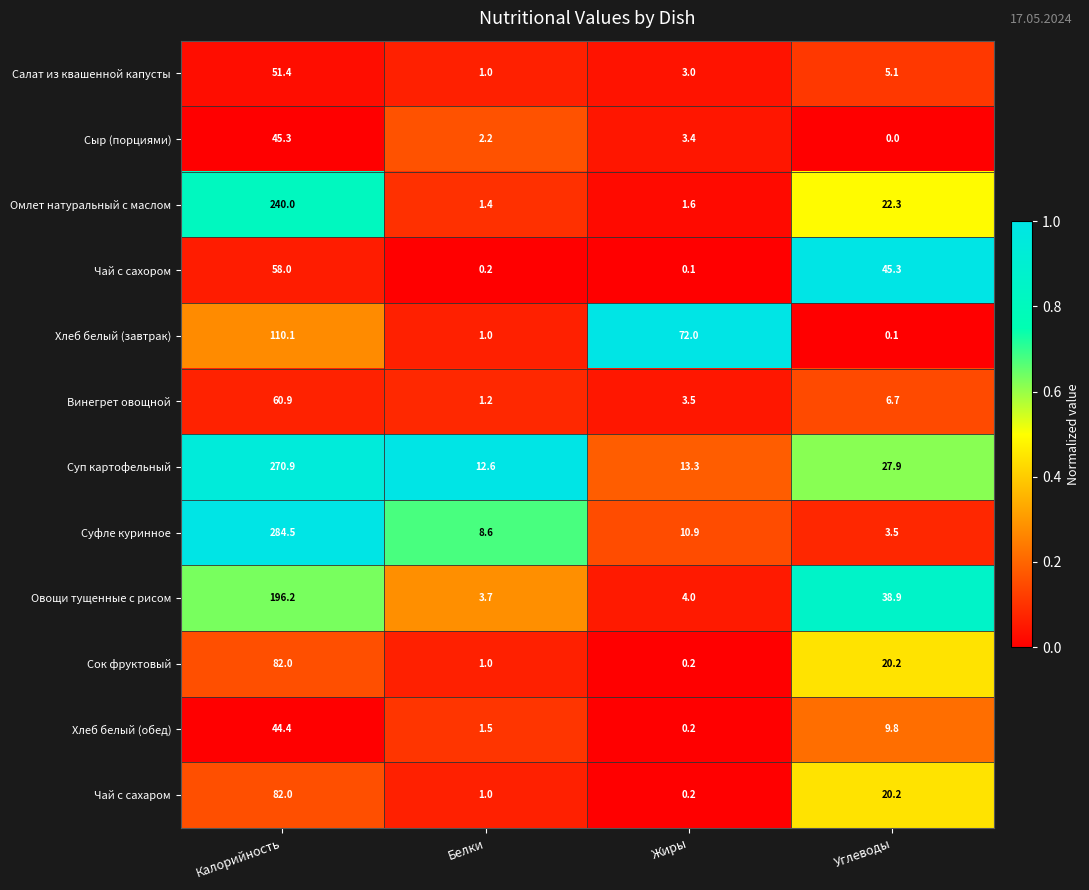

What is the maximum value shown in the chart?

284.5